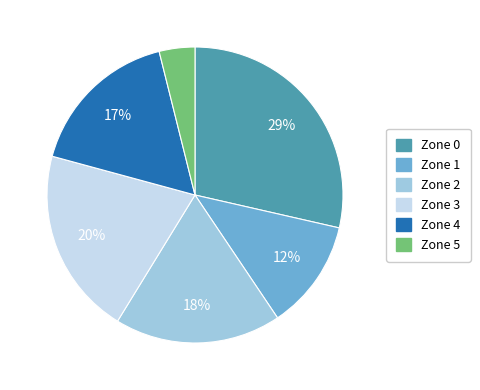

Do Zone 5 and Zone 2 together represent more than half of the pie?

No